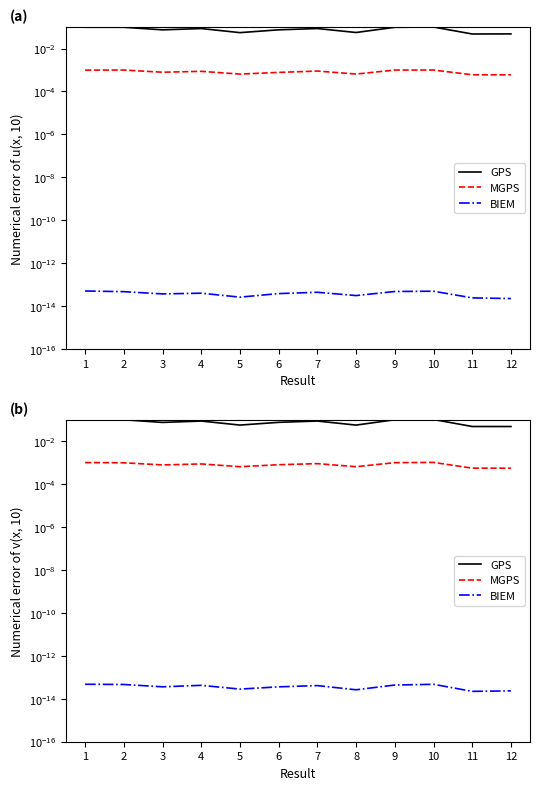

Rank the series by their maximum value, from highest to lowest.

GPS, MGPS, BIEM